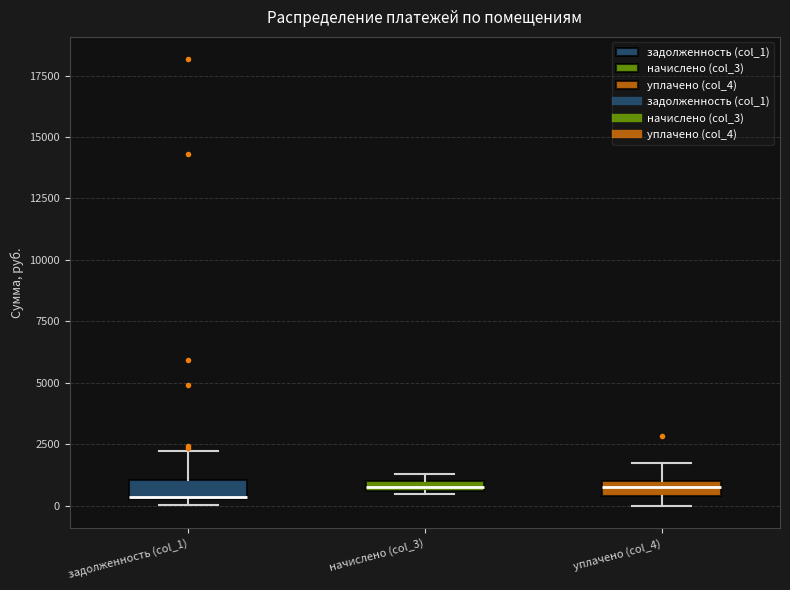

Where is the upper edge of the box for начислено (col_3) on the y-axis? The values are not printed on the chart, so give them approximately, as read against the axis.

1000